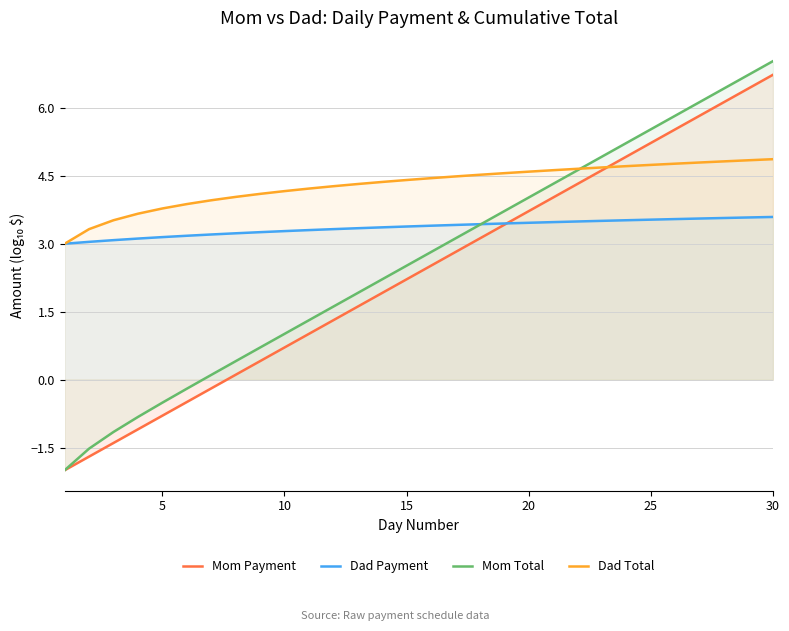

Which series has the widest spread of values?

Mom Total